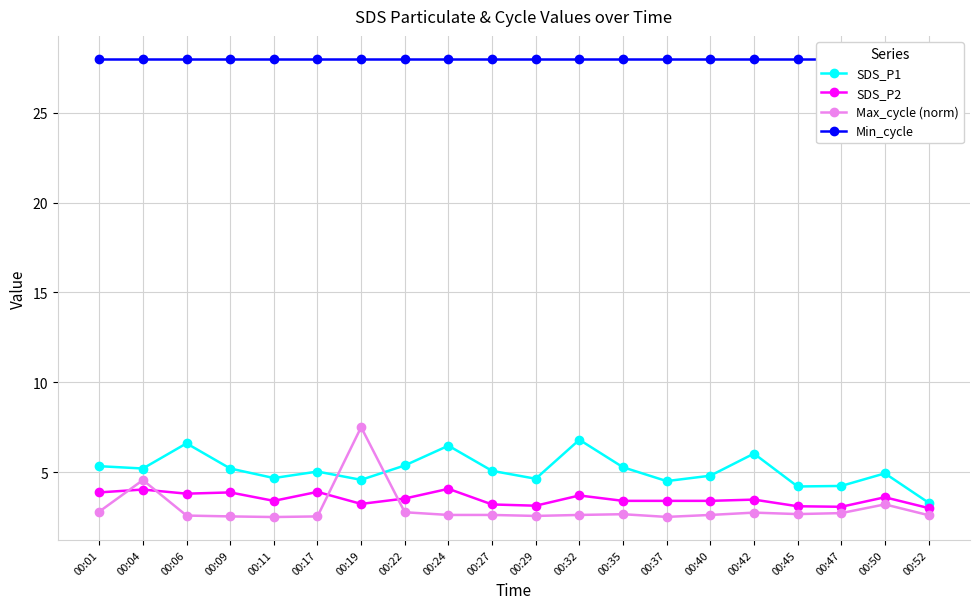

True or false: Min_cycle and SDS_P2 cross at least once.

False